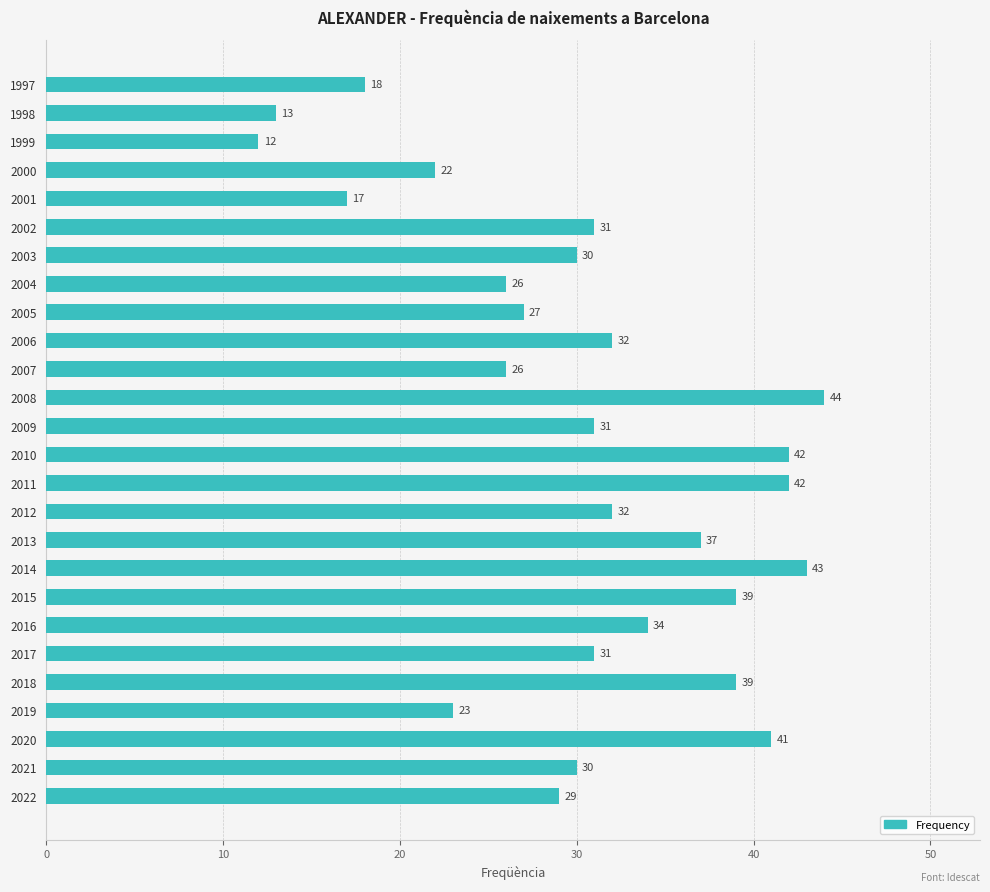

At which category does the chart reach its peak across all series?

2008